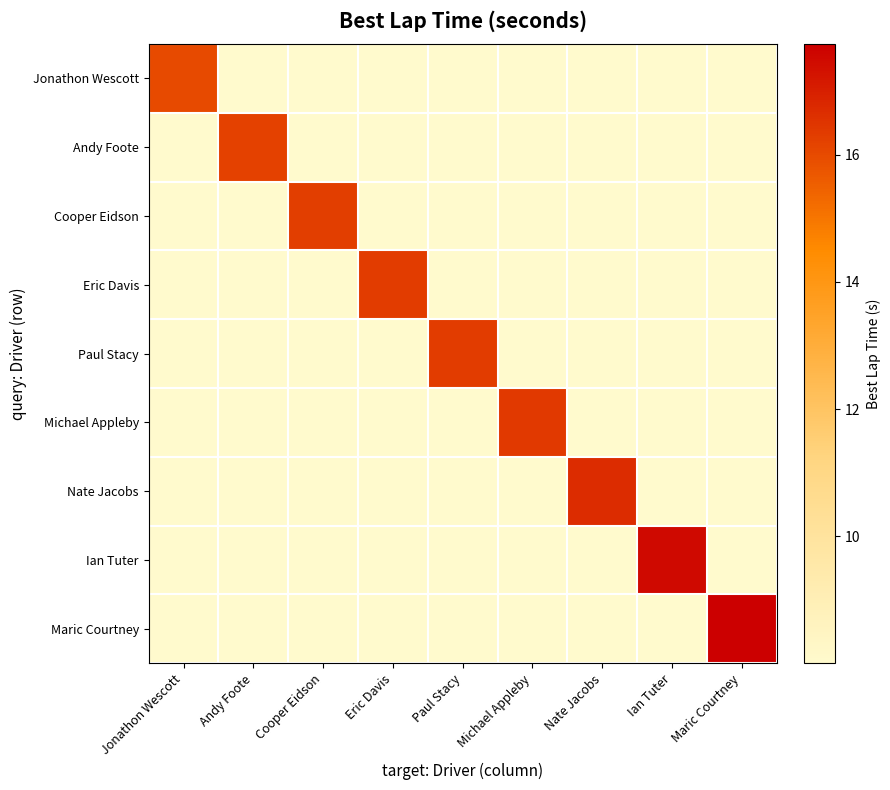

Reading right to left, list all the values displayed in this chart.

Jonathon Wescott: Maric Courtney=8.0	Ian Tuter=8.0	Nate Jacobs=8.0	Michael Appleby=8.0	Paul Stacy=8.0	Eric Davis=8.0	Cooper Eidson=8.0	Andy Foote=8.0	Jonathon Wescott=16.0
Andy Foote: Maric Courtney=8.0	Ian Tuter=8.0	Nate Jacobs=8.0	Michael Appleby=8.0	Paul Stacy=8.0	Eric Davis=8.0	Cooper Eidson=8.0	Andy Foote=16.2	Jonathon Wescott=8.0
Cooper Eidson: Maric Courtney=8.0	Ian Tuter=8.0	Nate Jacobs=8.0	Michael Appleby=8.0	Paul Stacy=8.0	Eric Davis=8.0	Cooper Eidson=16.3	Andy Foote=8.0	Jonathon Wescott=8.0
Eric Davis: Maric Courtney=8.0	Ian Tuter=8.0	Nate Jacobs=8.0	Michael Appleby=8.0	Paul Stacy=8.0	Eric Davis=16.3	Cooper Eidson=8.0	Andy Foote=8.0	Jonathon Wescott=8.0
Paul Stacy: Maric Courtney=8.0	Ian Tuter=8.0	Nate Jacobs=8.0	Michael Appleby=8.0	Paul Stacy=16.3	Eric Davis=8.0	Cooper Eidson=8.0	Andy Foote=8.0	Jonathon Wescott=8.0
Michael Appleby: Maric Courtney=8.0	Ian Tuter=8.0	Nate Jacobs=8.0	Michael Appleby=16.4	Paul Stacy=8.0	Eric Davis=8.0	Cooper Eidson=8.0	Andy Foote=8.0	Jonathon Wescott=8.0
Nate Jacobs: Maric Courtney=8.0	Ian Tuter=8.0	Nate Jacobs=16.7	Michael Appleby=8.0	Paul Stacy=8.0	Eric Davis=8.0	Cooper Eidson=8.0	Andy Foote=8.0	Jonathon Wescott=8.0
Ian Tuter: Maric Courtney=8.0	Ian Tuter=17.5	Nate Jacobs=8.0	Michael Appleby=8.0	Paul Stacy=8.0	Eric Davis=8.0	Cooper Eidson=8.0	Andy Foote=8.0	Jonathon Wescott=8.0
Maric Courtney: Maric Courtney=17.7	Ian Tuter=8.0	Nate Jacobs=8.0	Michael Appleby=8.0	Paul Stacy=8.0	Eric Davis=8.0	Cooper Eidson=8.0	Andy Foote=8.0	Jonathon Wescott=8.0